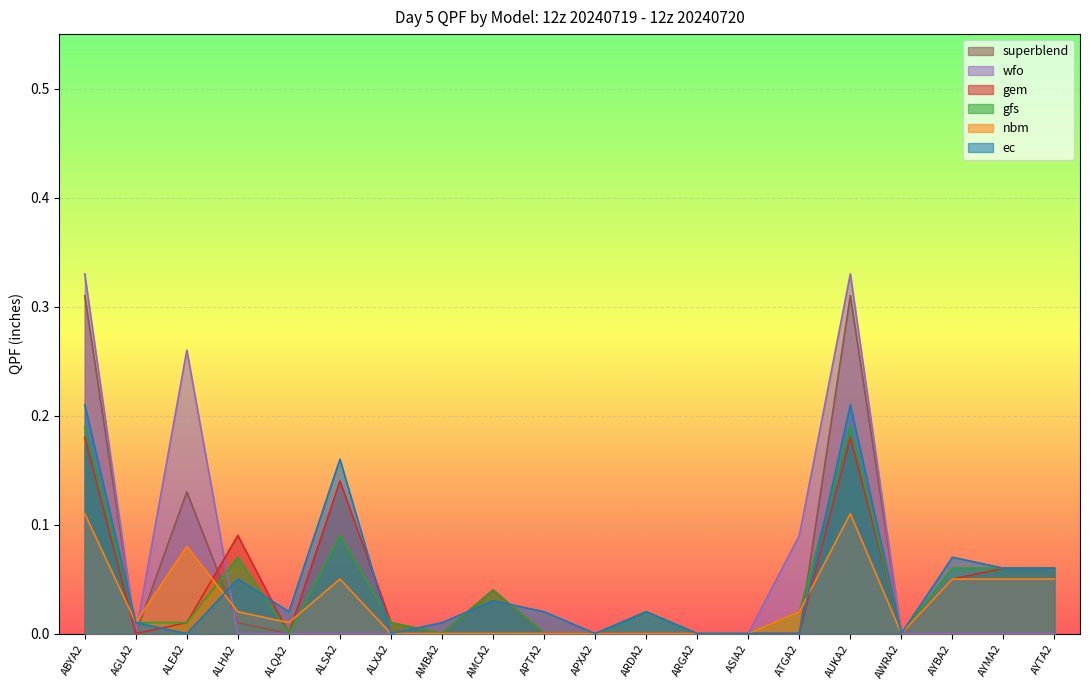

Which series has the largest total across all categories?

wfo